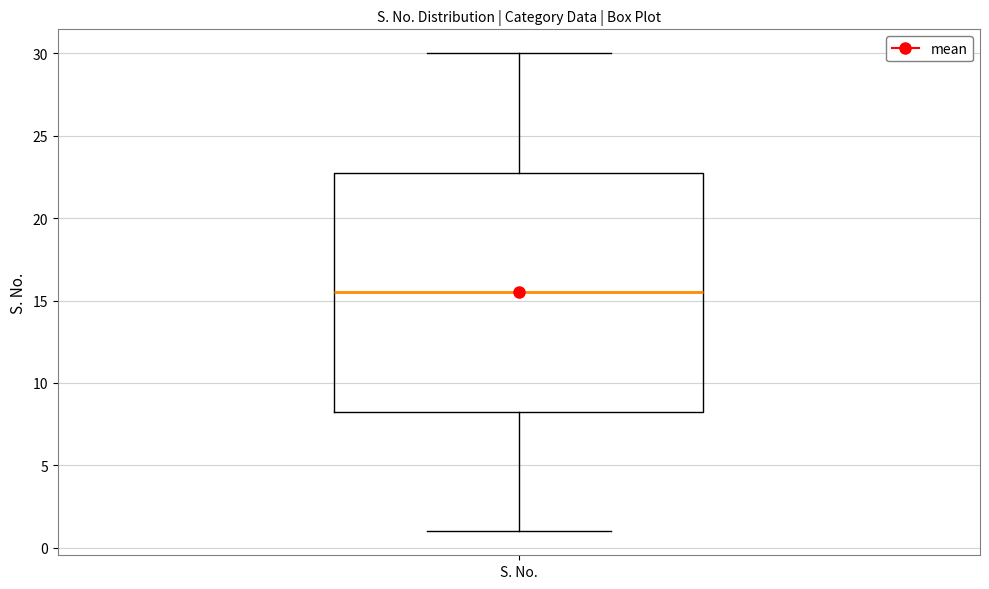

Transcribe this box plot: give where the median line is, the range the box spans, and where the two whiskers end, as read against the y-axis. The values are not printed on the chart, so give them approximately, as read against the axis.

median 15.5, box 8.5 to 23.0, whiskers 1.0 to 30.0